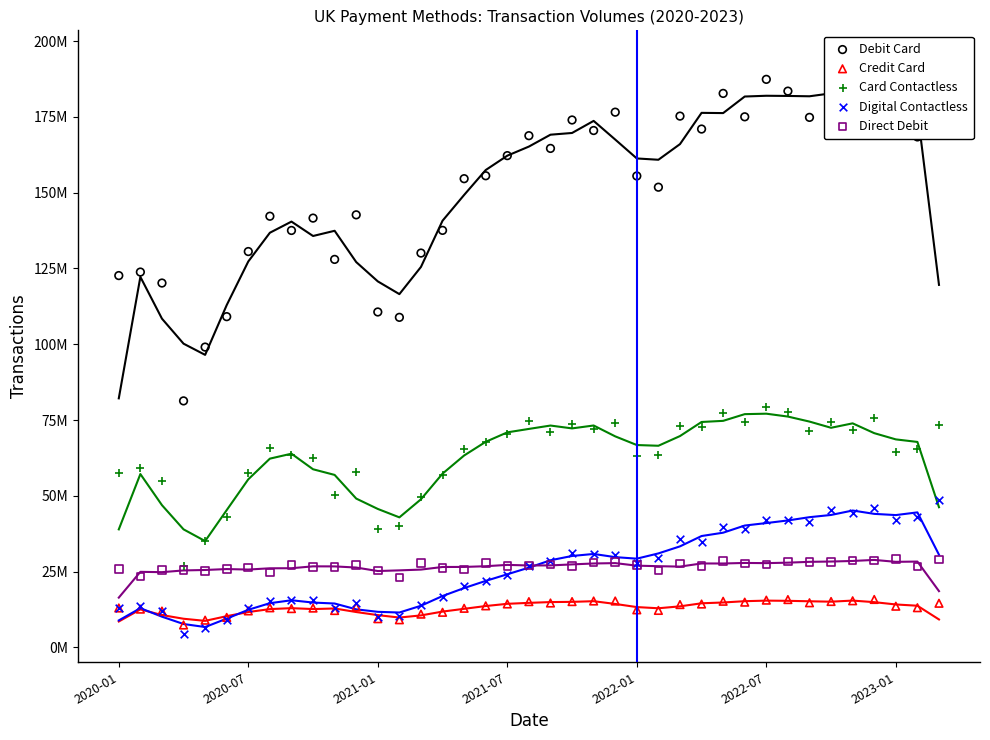

Which series reaches the minimum Y coordinate?

Digital Contactless